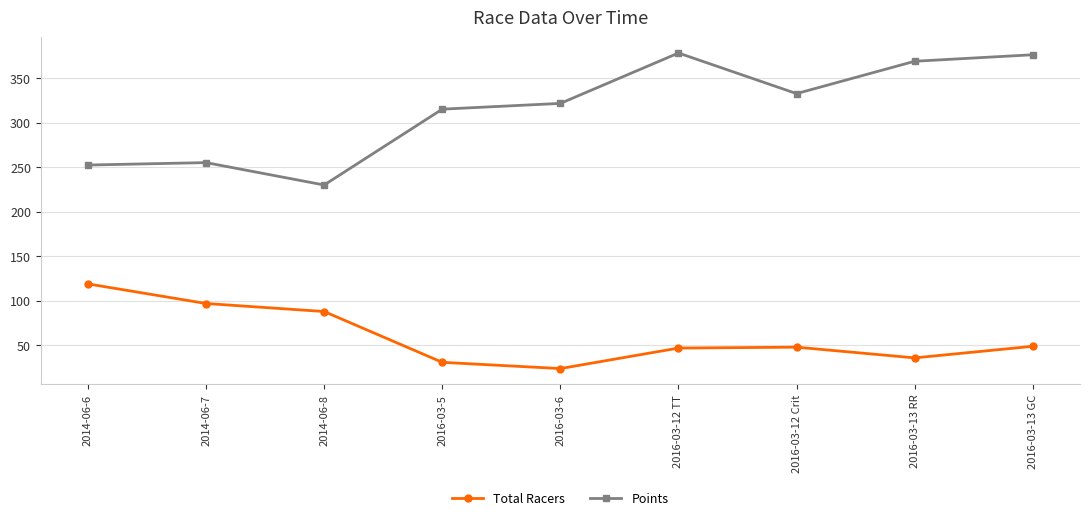

At which label does Points first exceed 321?

2016-03-6